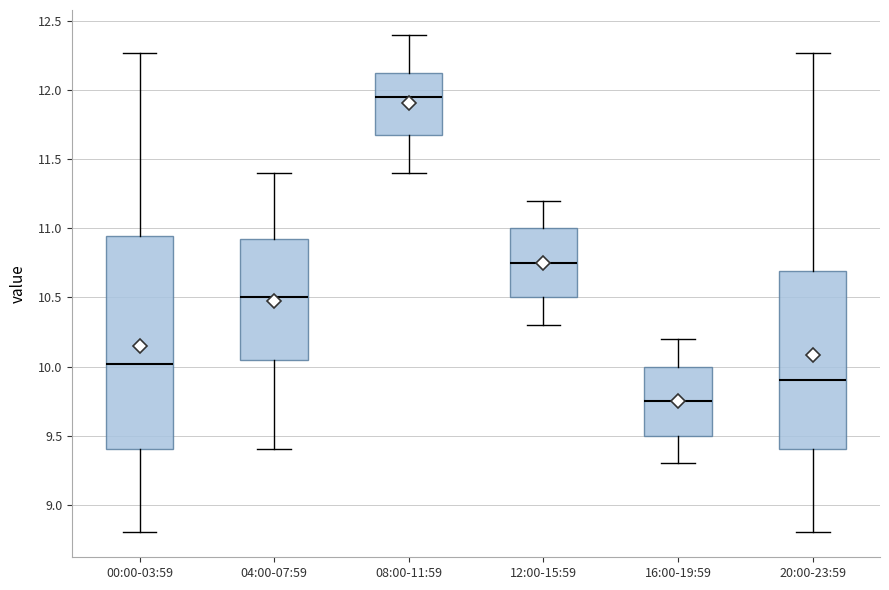

Which box has the highest median line?

08:00-11:59